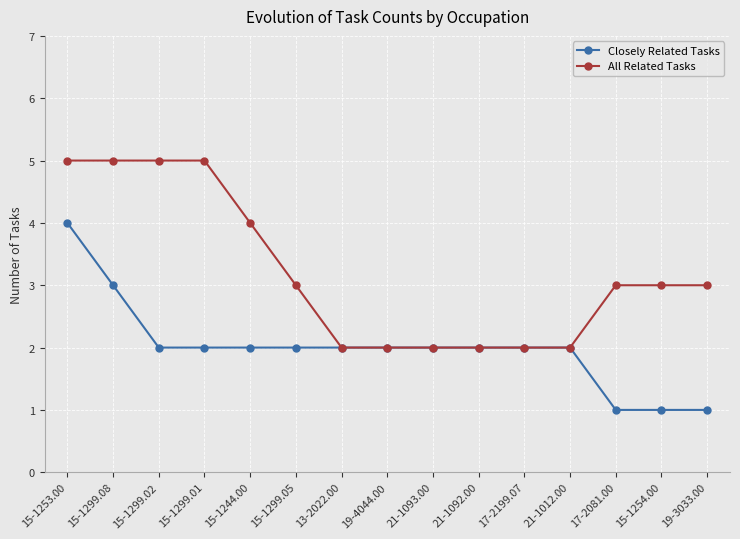

Reading right to left, what are all the values shown in this chart?

Closely Related Tasks: 1	1	1	2	2	2	2	2	2	2	2	2	2	3	4
All Related Tasks: 3	3	3	2	2	2	2	2	2	3	4	5	5	5	5